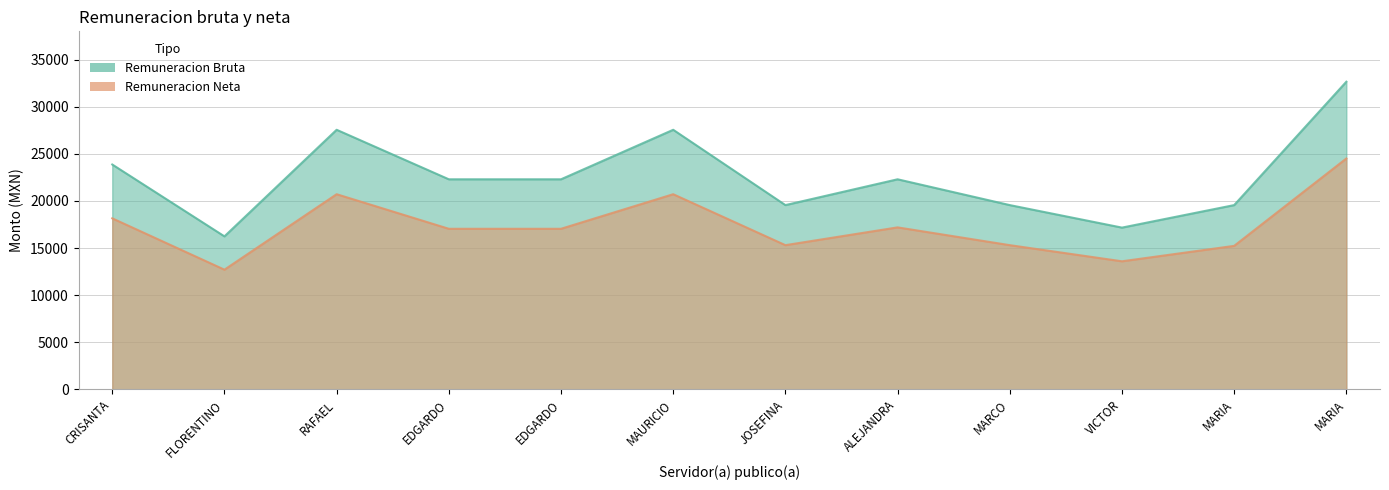

How many data points in Remuneracion Neta are above 17041?

7